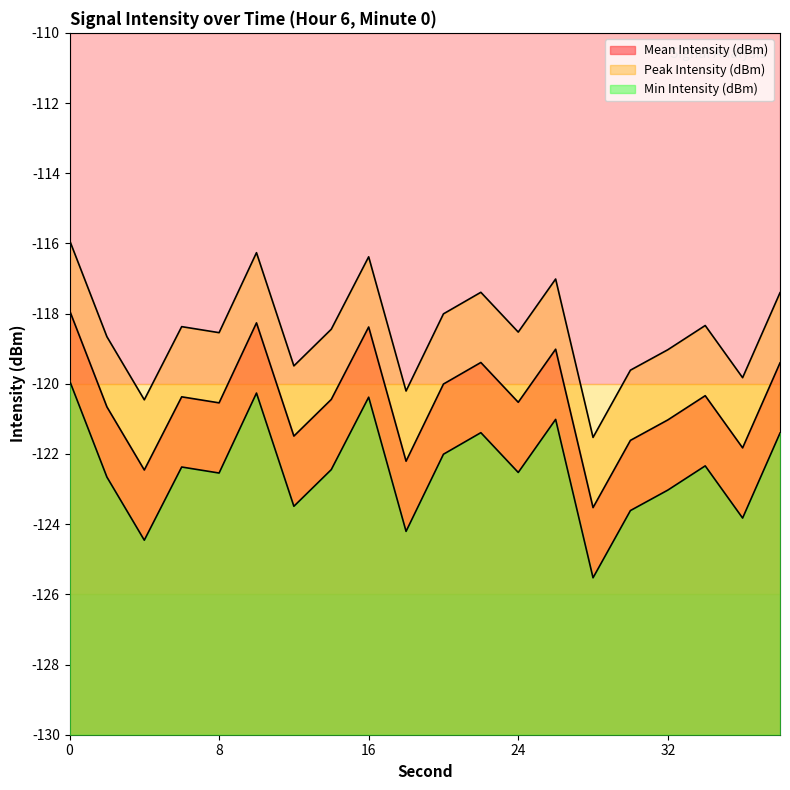

True or false: Min Intensity (dBm) and Peak Intensity (dBm) intersect in this chart.

False